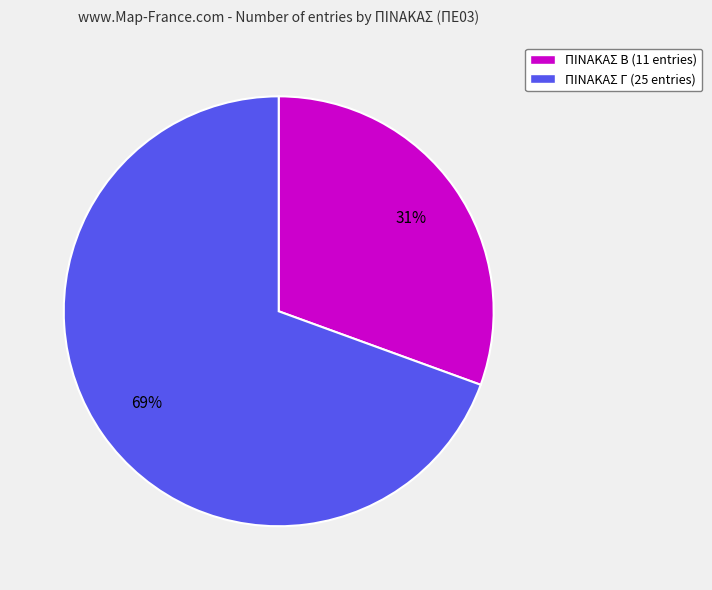

To the nearest percent, what percentage of the pie is ΠΙΝΑΚΑΣ Β (11 entries)?

31%